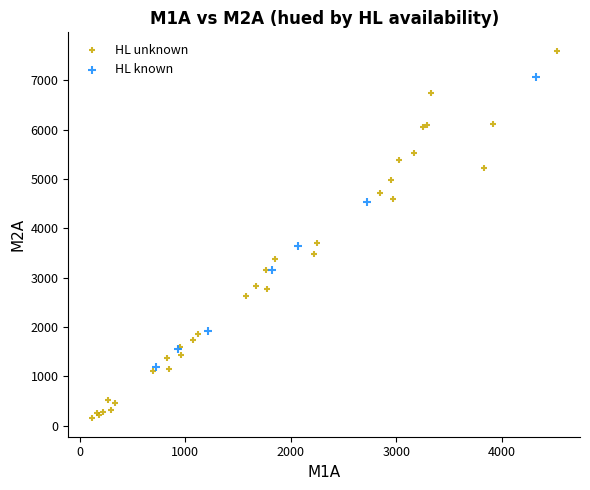

What are all the series names shown in the legend?

HL unknown, HL known